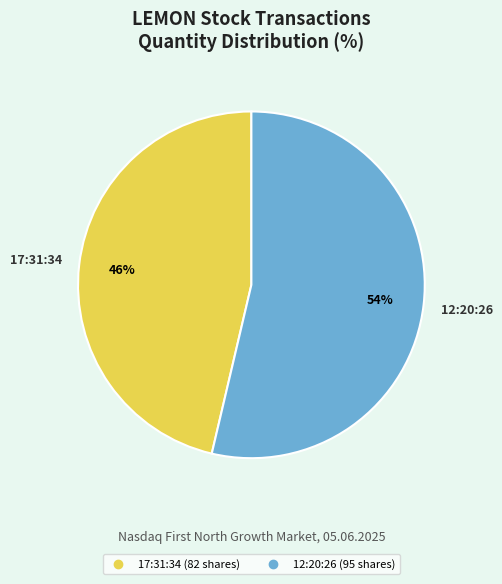

Rank the categories by value from lowest to highest.

17:31:34, 12:20:26